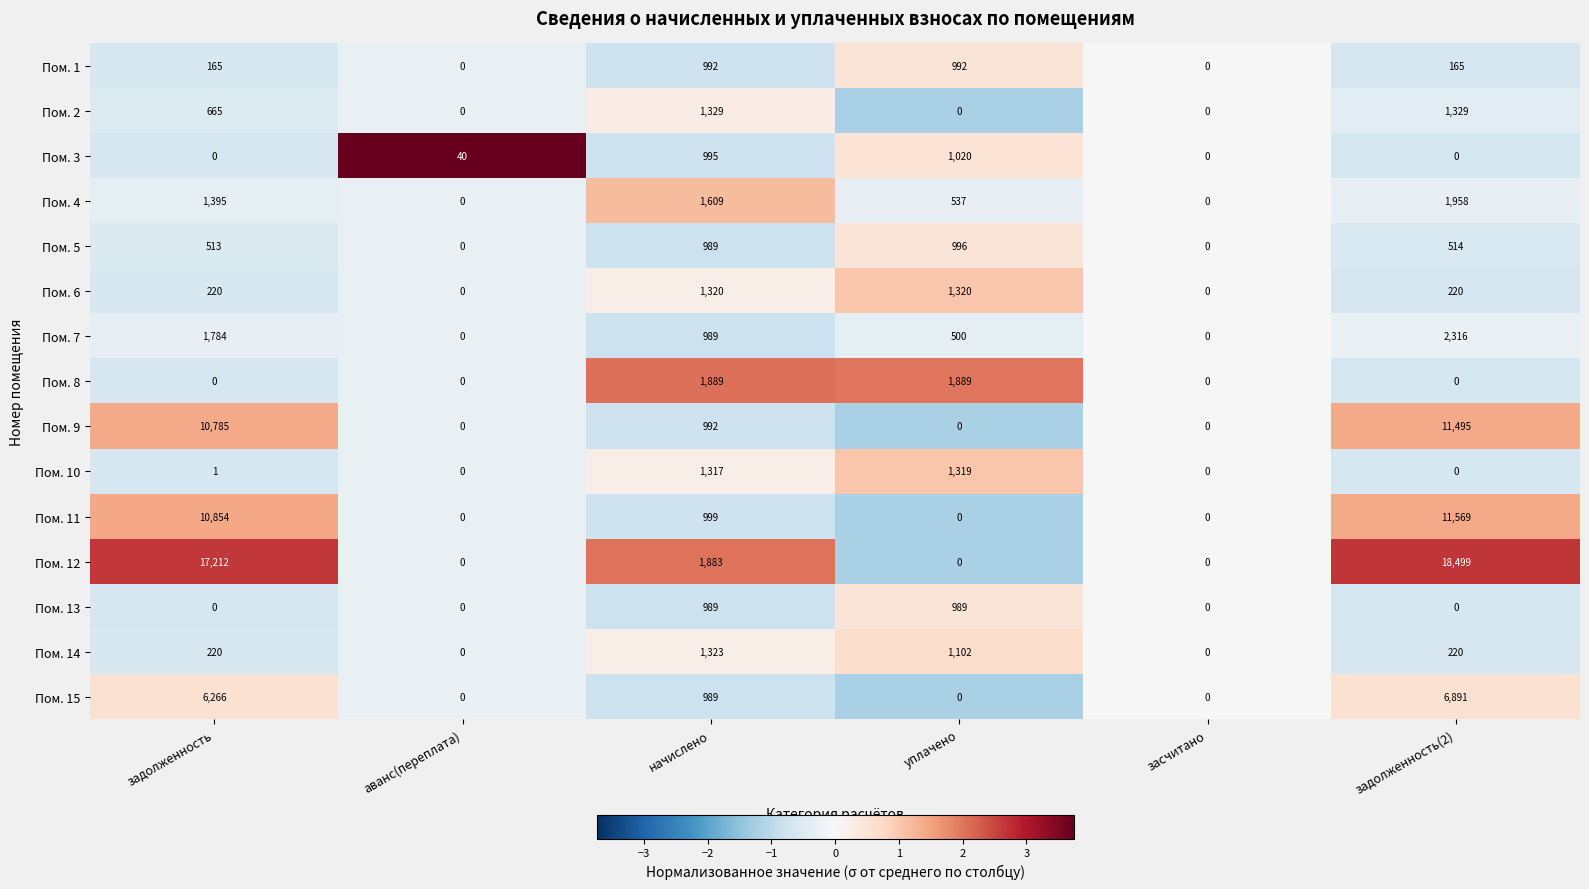

What is the sum of all Пом. 10 values?

2637